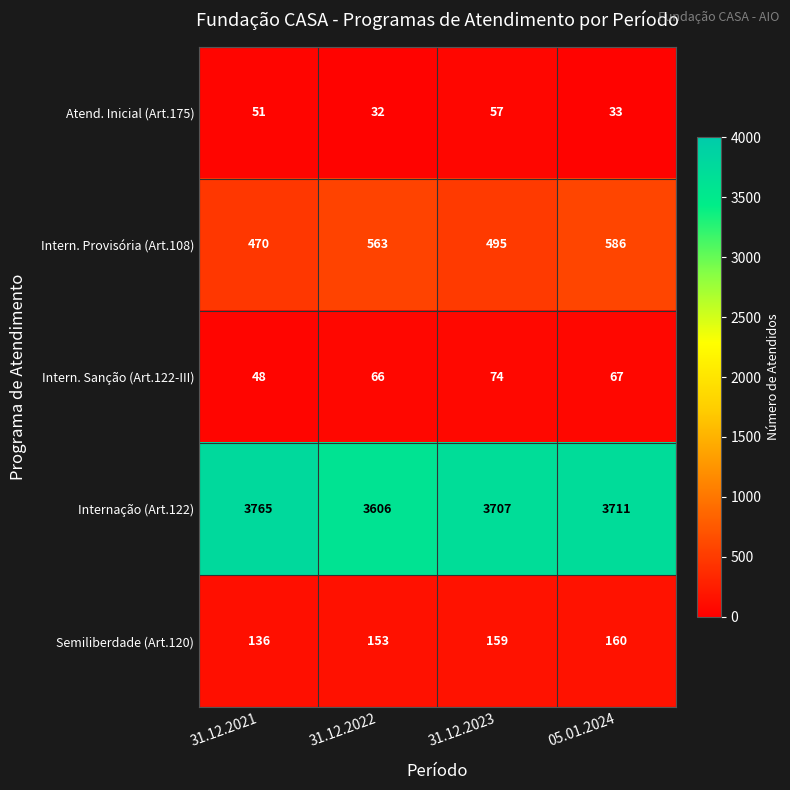

The value of Intern. Provisória (Art.108) at 31.12.2023 is 495. True or false?

True